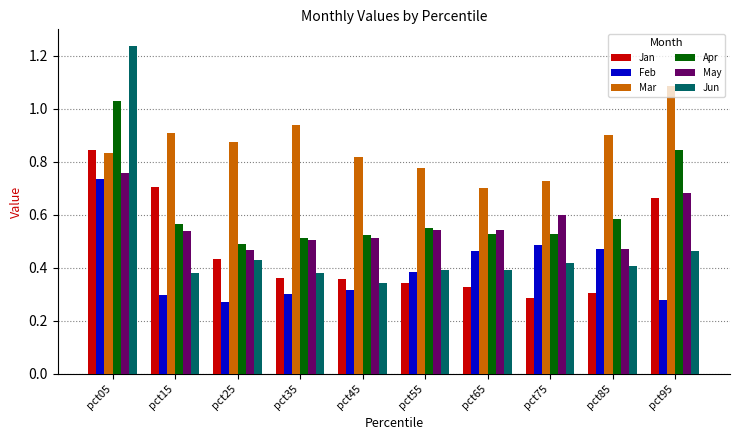

What is the difference between the Mar values at pct65 and pct15?

0.2